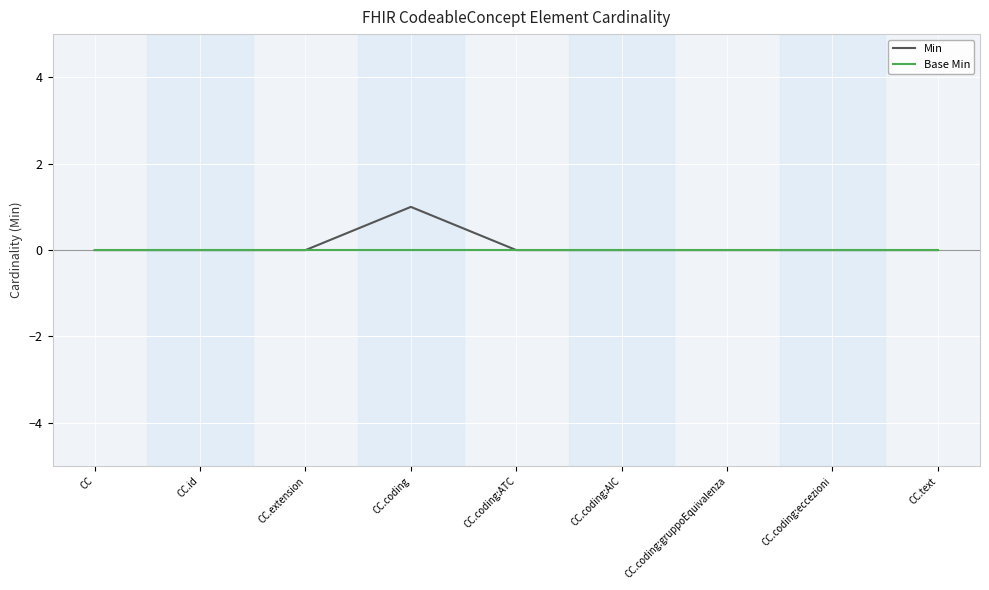

What position from the left is CC.id?

2